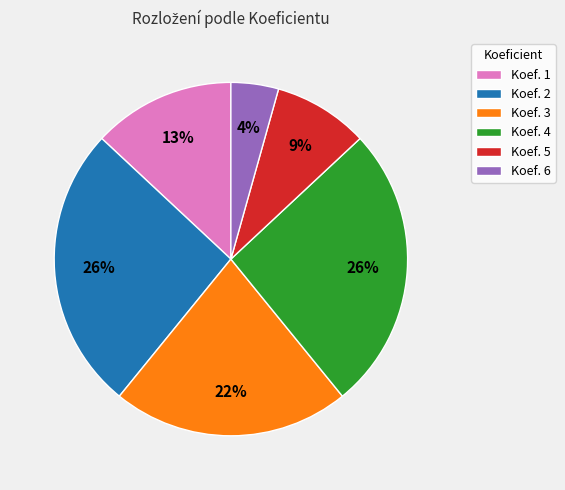

What is the ratio of the value at Koef. 5 to the value at Koef. 1?

0.7